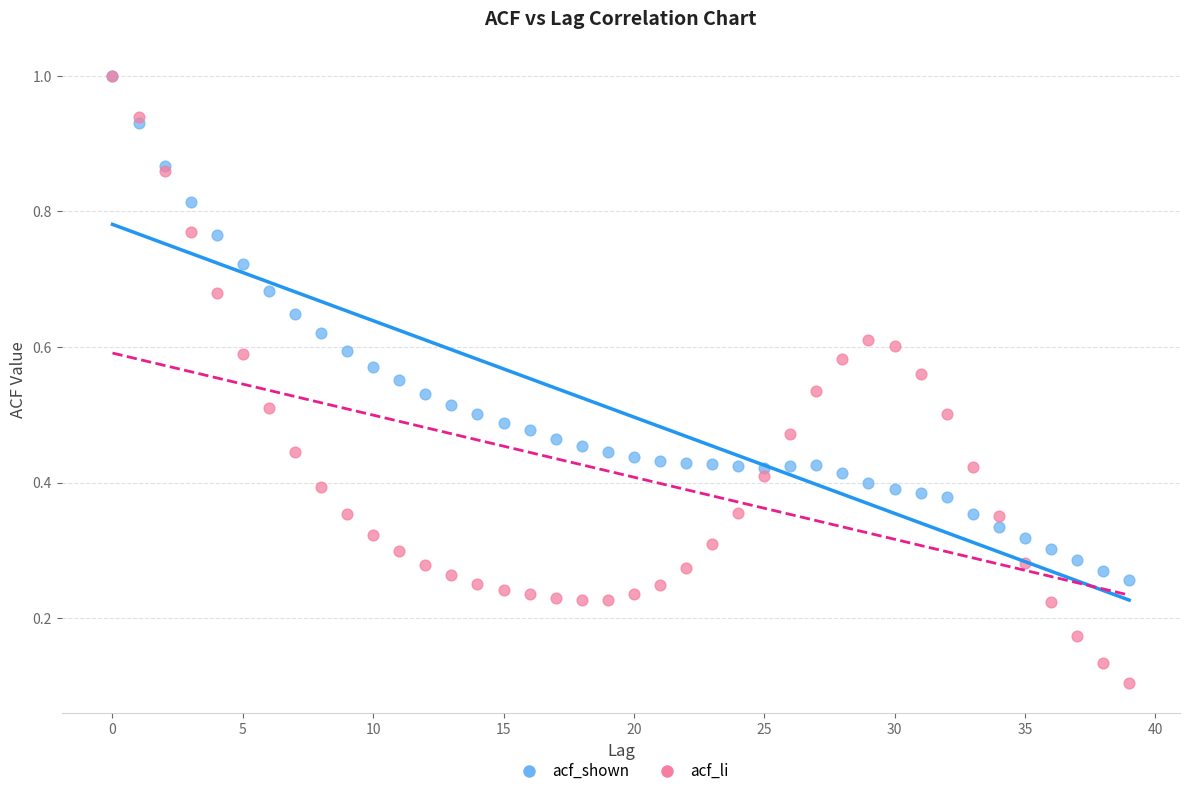

What are all the series names shown in the legend?

acf_shown, acf_li